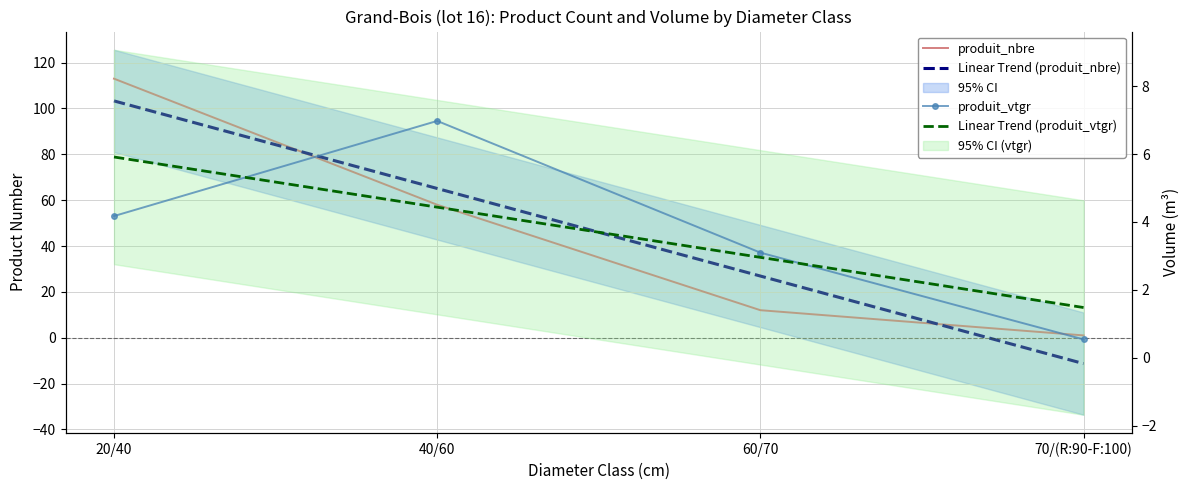

How many Linear Trend (produit_vtgr) values are between 2 and 5?

2